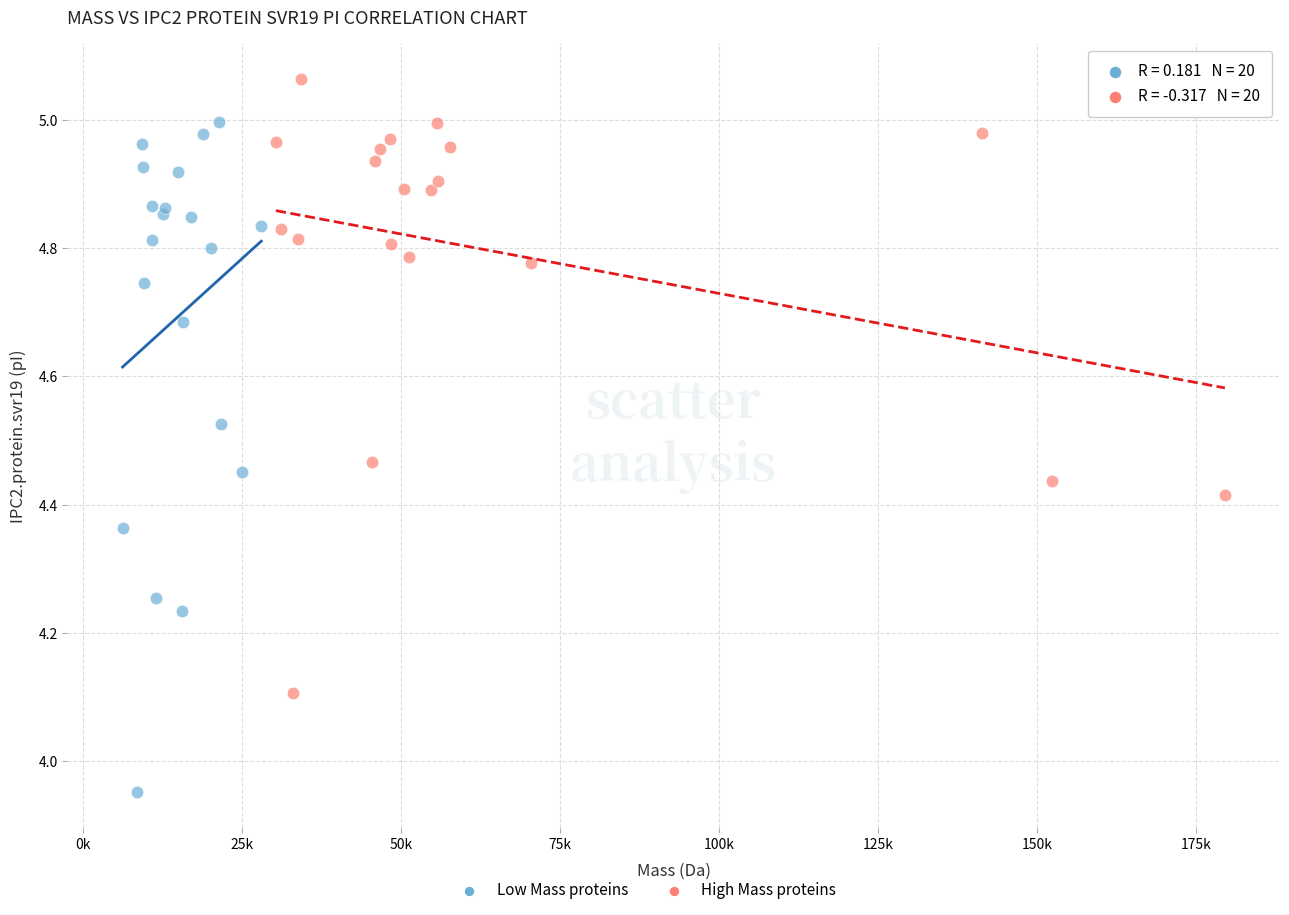

Which series reaches the maximum Y coordinate?

High Mass proteins